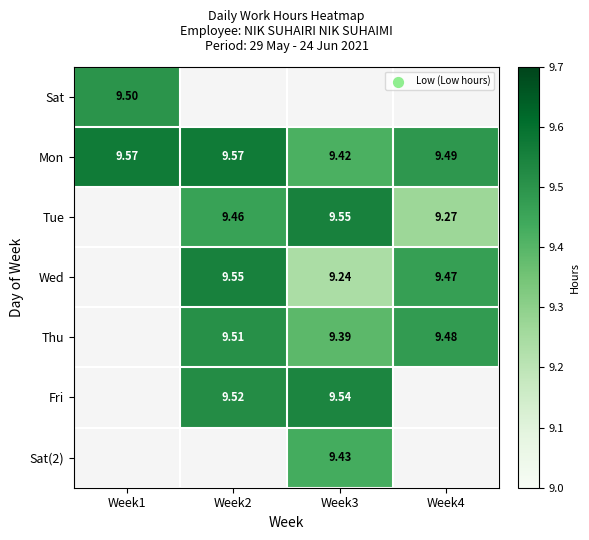

Is the value of Thu at Week2 greater than the value of Tue at Week2?

Yes